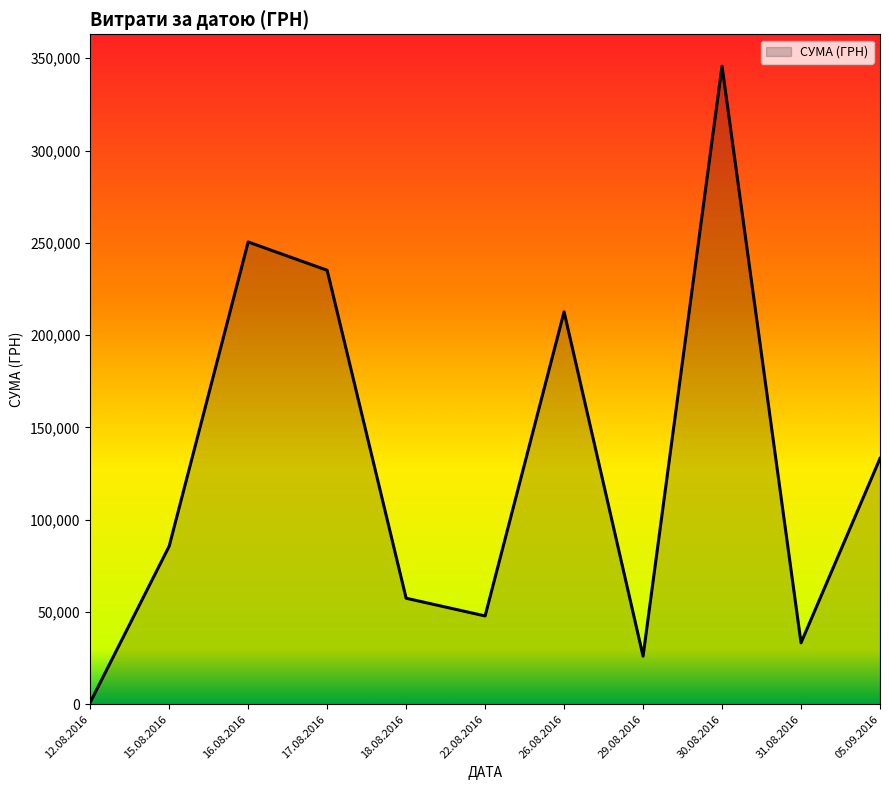

The value at 22.08.2016 is 70263.2. True or false?

False